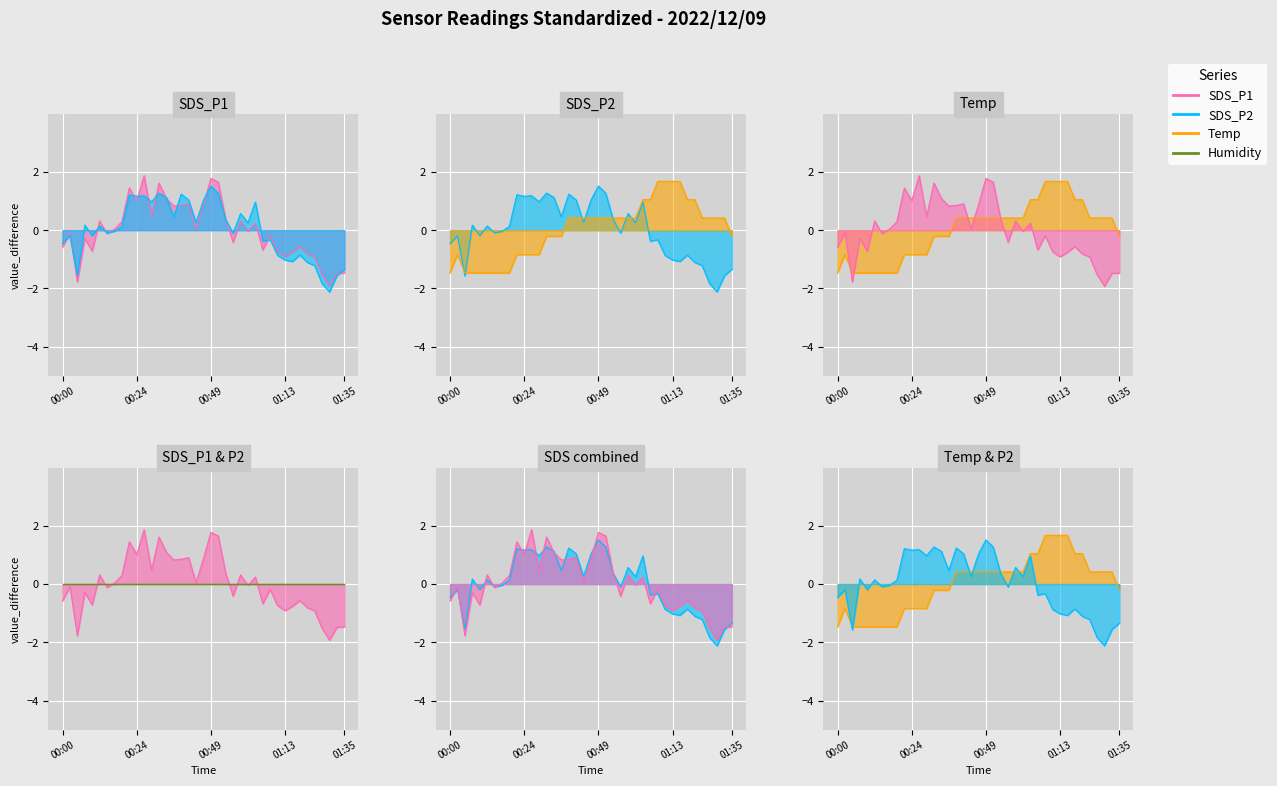

What is the difference between the maximum and minimum values in the Temp series?

3.1